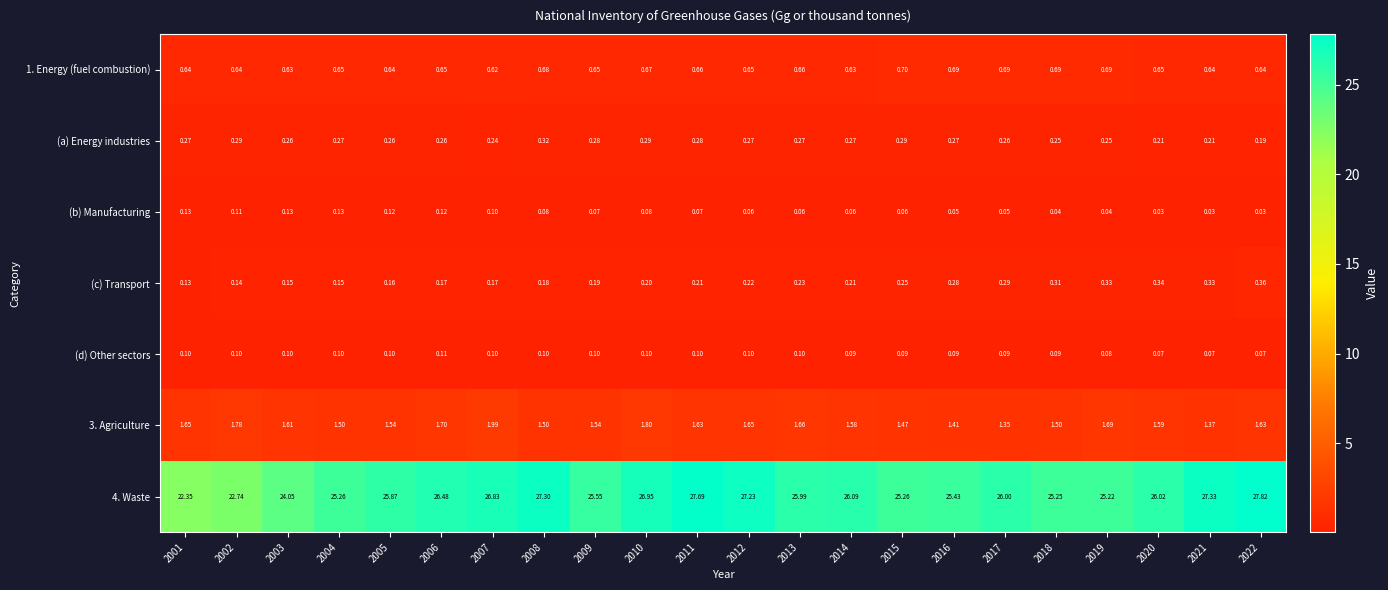

Is the value of 1. Energy (fuel combustion) at 2010 greater than the value of (a) Energy industries at 2011?

Yes